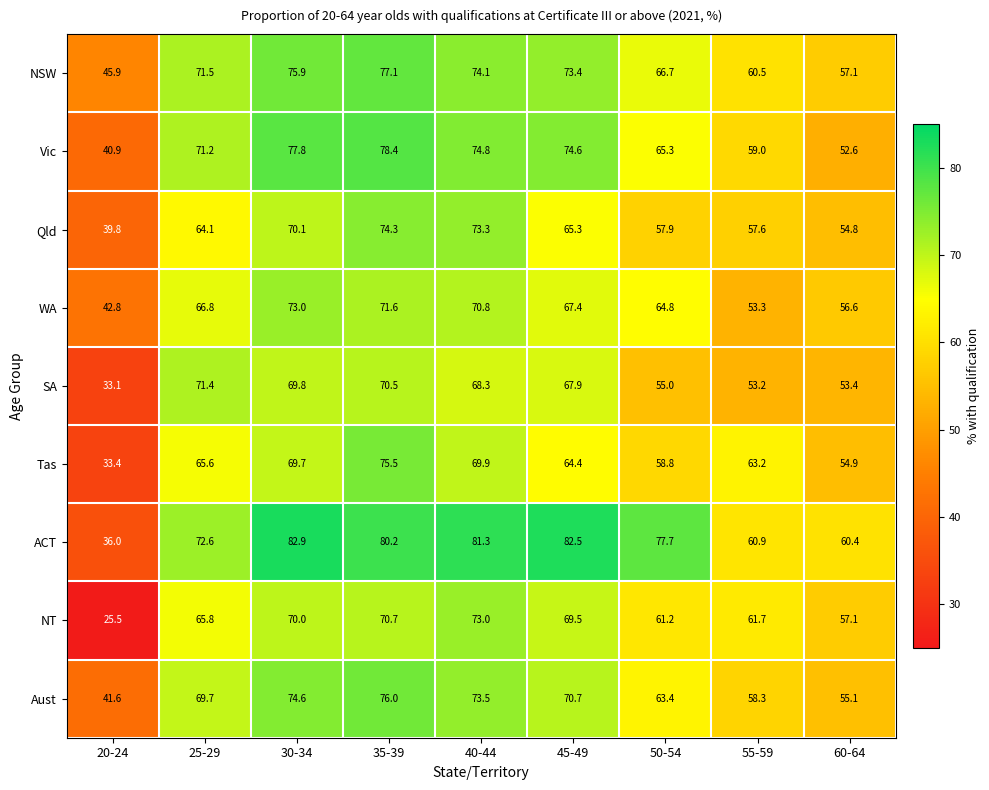

True or false: Vic has a value of 65.3 at 50-54.

True